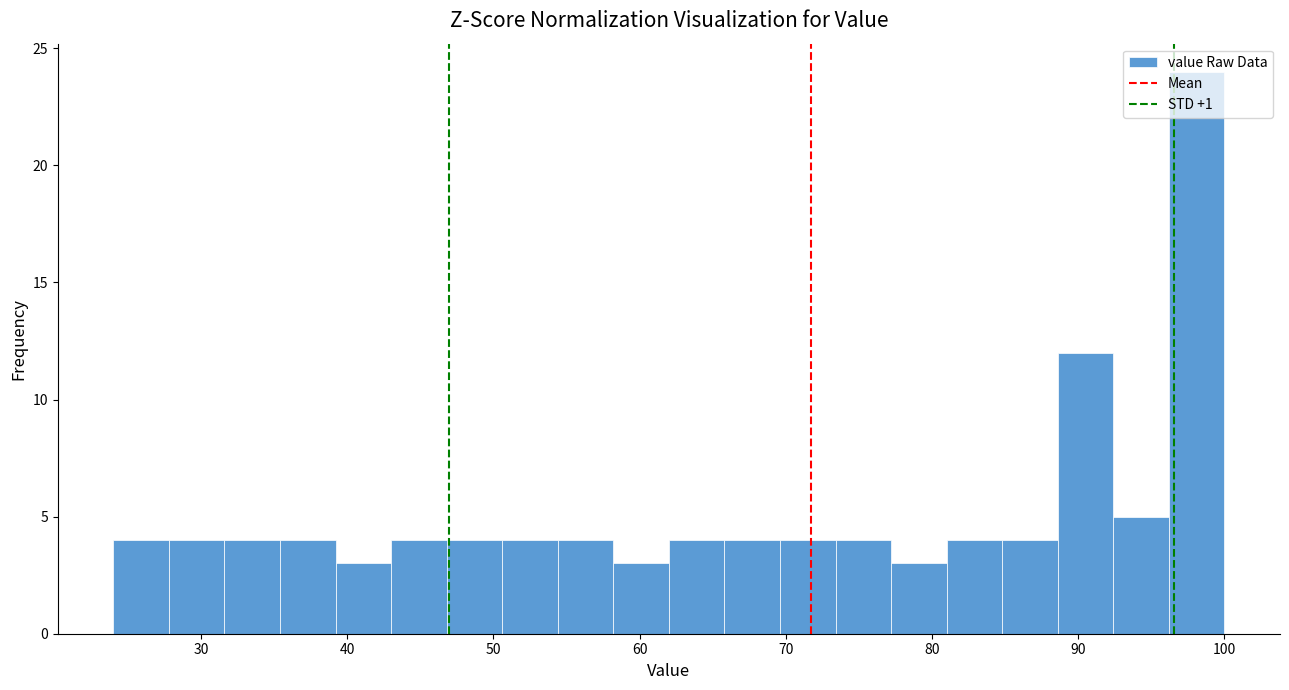

Around what value on the x-axis is the tallest bar? Give the approximate position of its centre, as read against the axis.

98